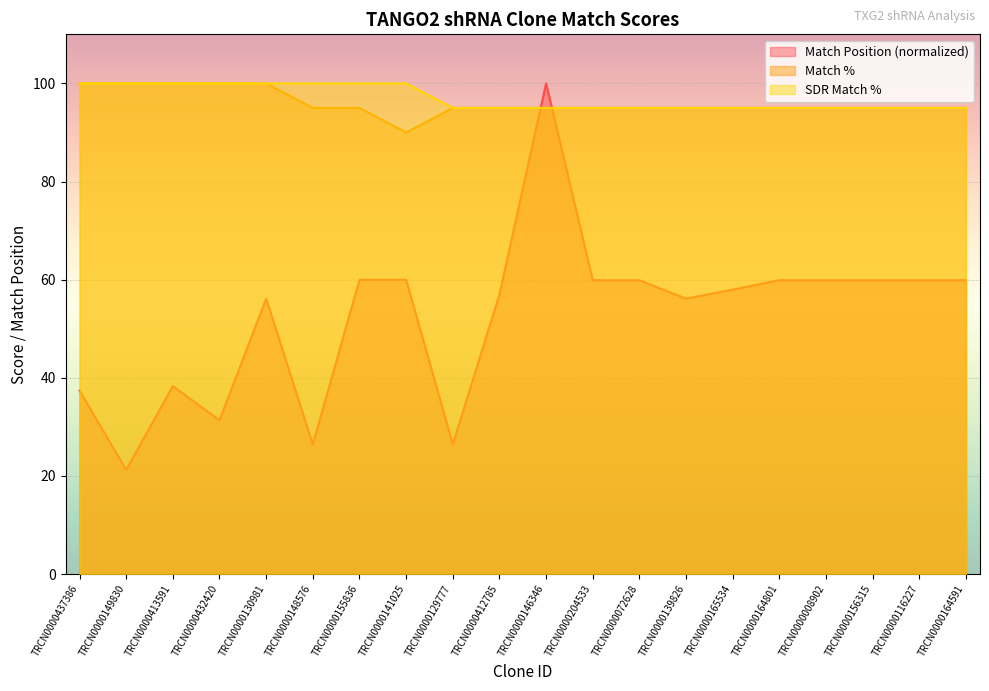

What is the spread (max minus min) of values at TRCN0000130981?

43.9